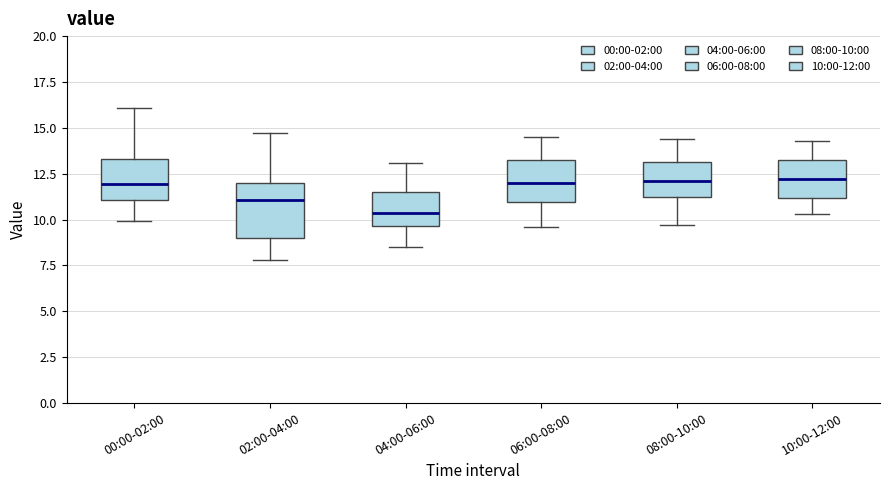

Reading left to right, read every box against the y-axis: the position of its median line, the range the box covers, and the ends of its whiskers. The values are not printed on the chart, so give them approximately, as read against the axis.

00:00-02:00: median 12.0, box 11.0 to 13.5, whiskers 10.0 to 16.0
02:00-04:00: median 11.0, box 9.0 to 12.0, whiskers 8.0 to 14.5
04:00-06:00: median 10.5, box 9.5 to 11.5, whiskers 8.5 to 13.0
06:00-08:00: median 12.0, box 11.0 to 13.5, whiskers 9.5 to 14.5
08:00-10:00: median 12.0, box 11.0 to 13.0, whiskers 9.5 to 14.5
10:00-12:00: median 12.0, box 11.0 to 13.5, whiskers 10.5 to 14.5